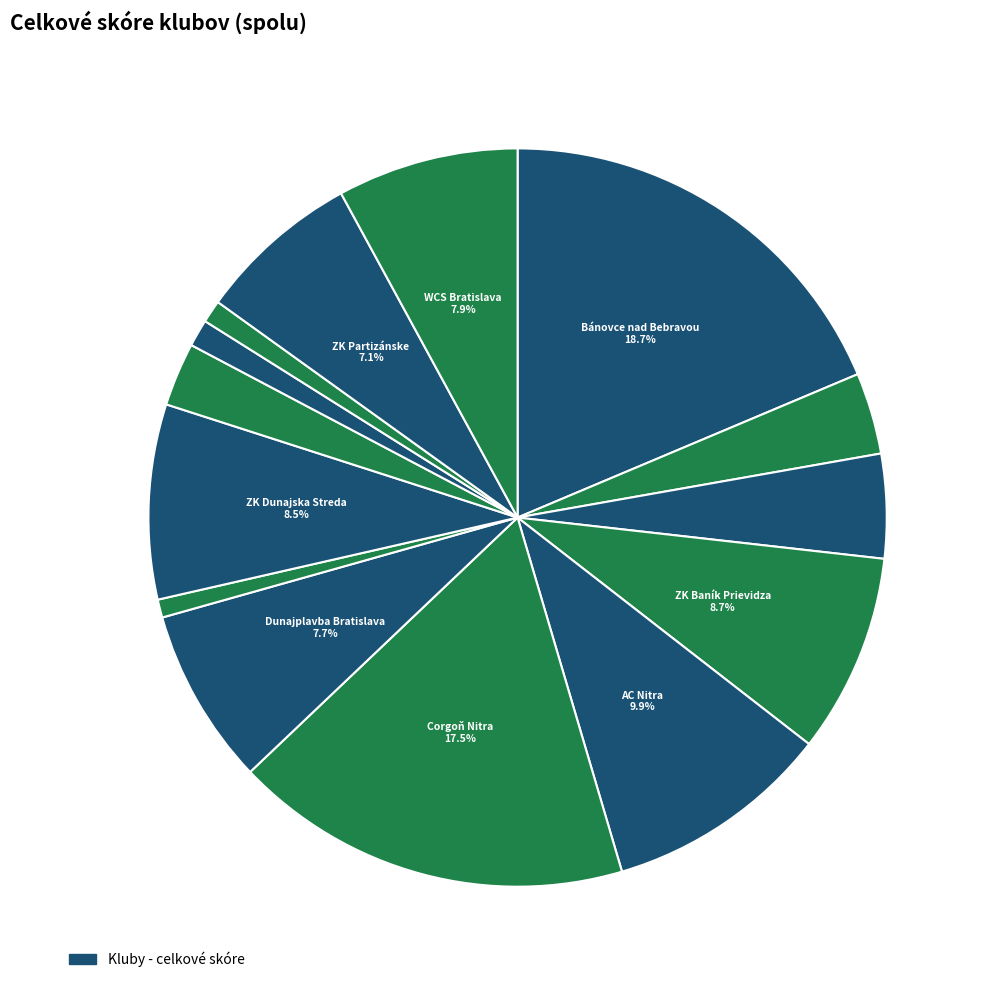

How many segments does this pie chart have?

14